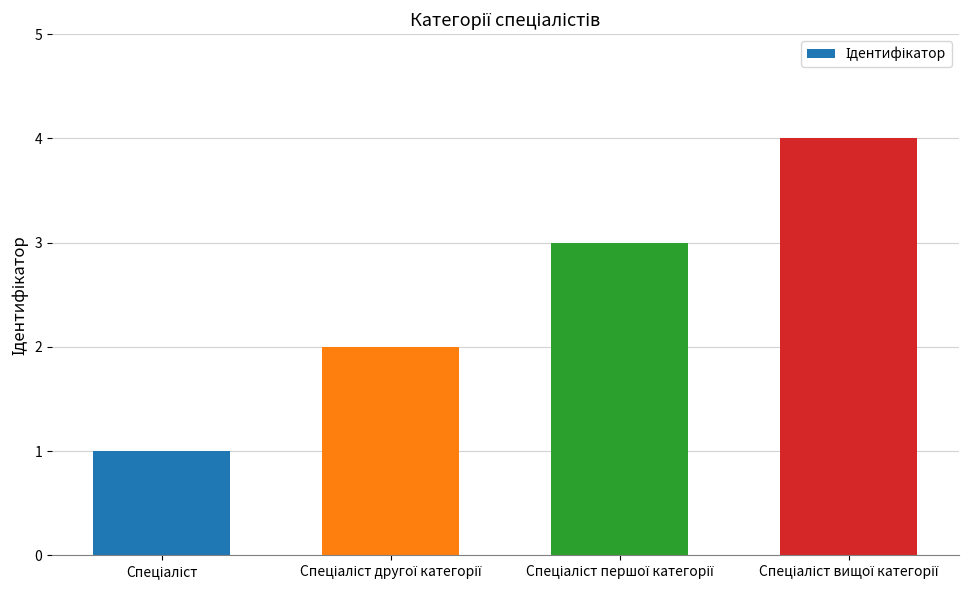

What is the difference between the maximum and minimum values?

3